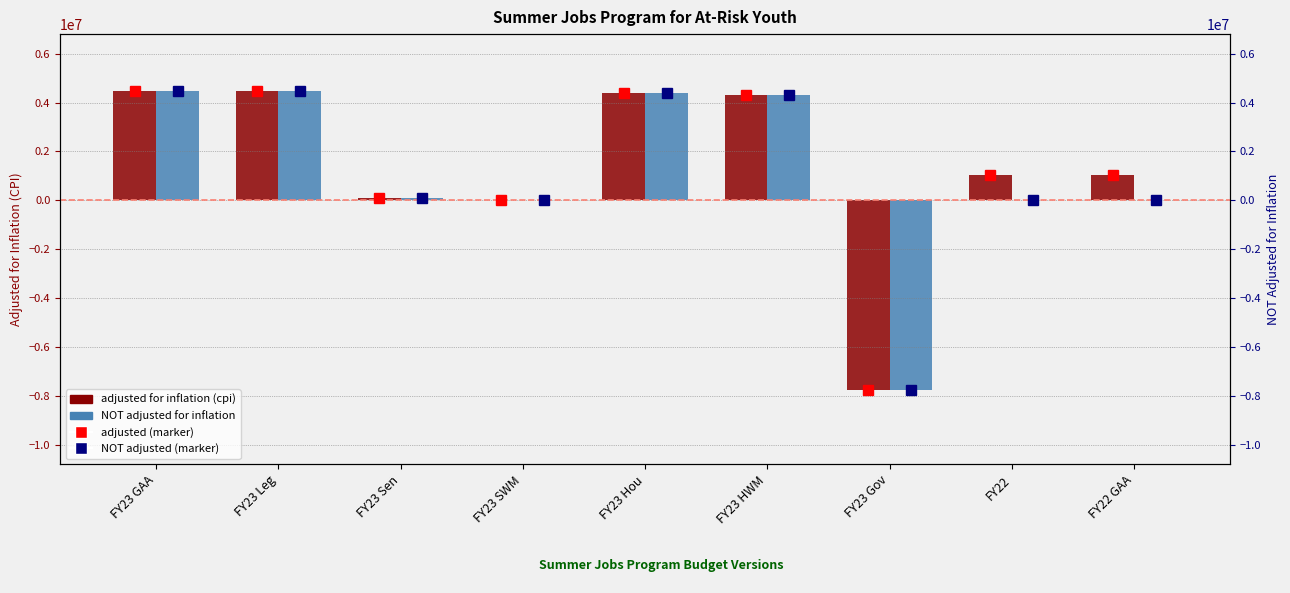

The value of NOT adjusted for inflation at FY23 Hou is 7063307. True or false?

False